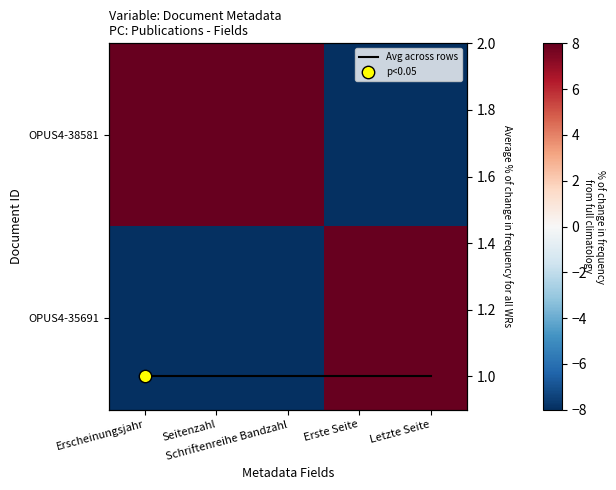

What is the difference between the second highest and minimum values in the OPUS4-38581 series?

16